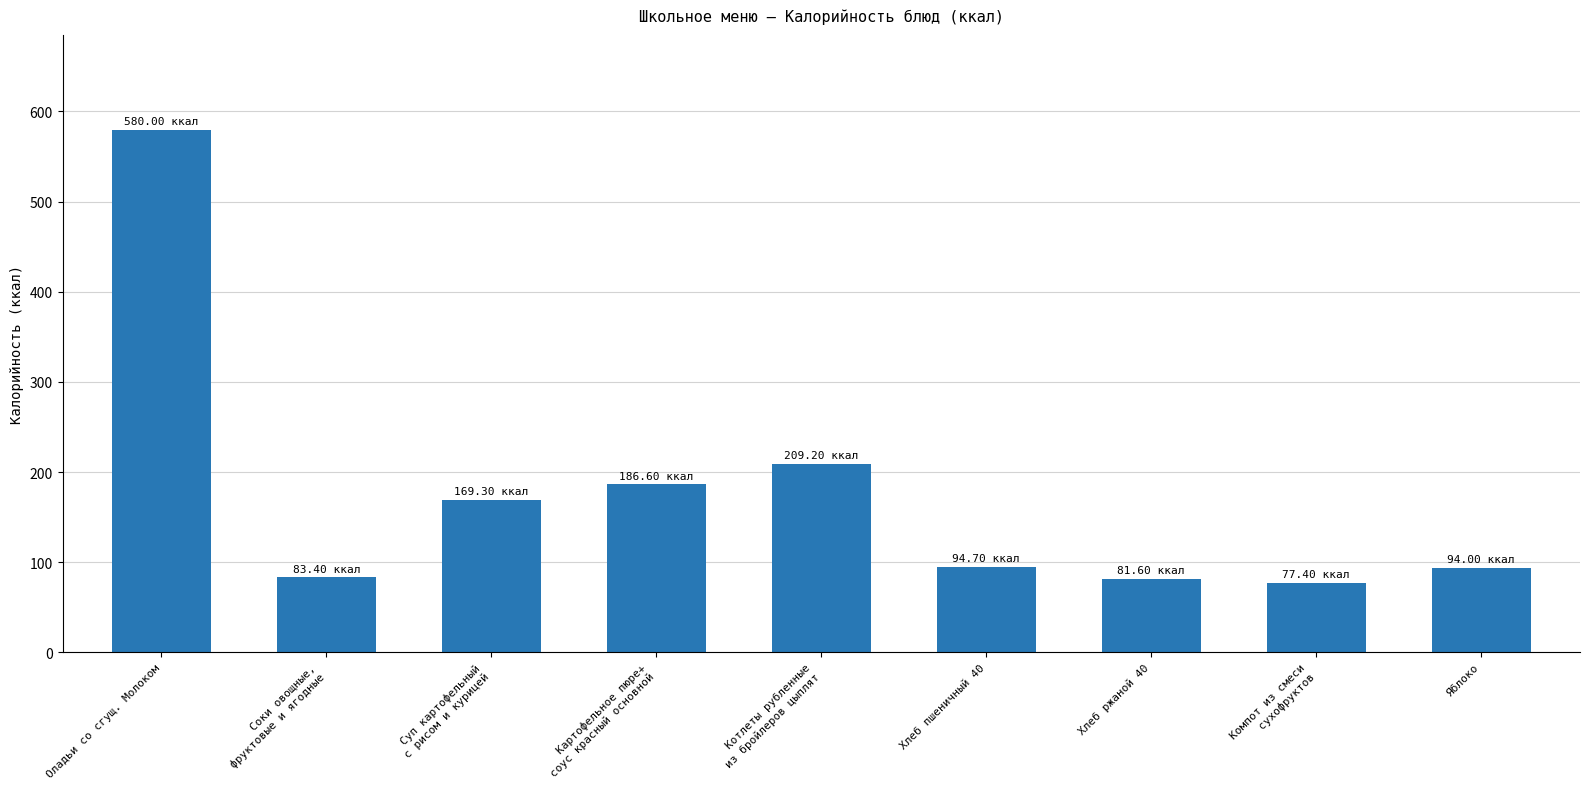

Between Суп картофельный
с рисом и курицей and Котлеты рубленные
из бройлеров цыплят, which is larger?

Котлеты рубленные
из бройлеров цыплят